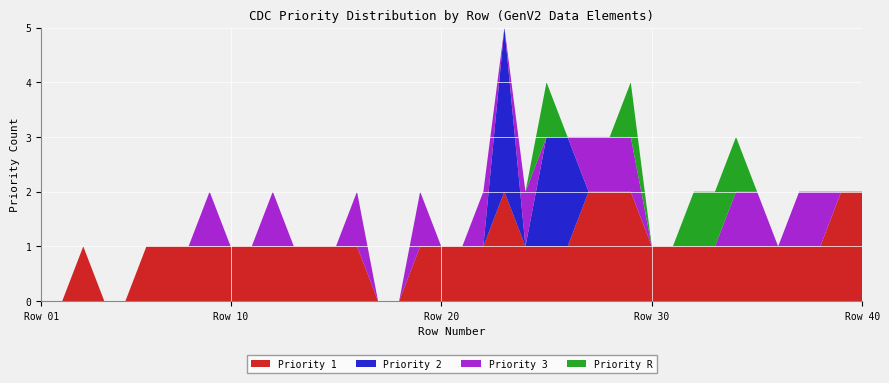

Reading left to right, list all the values displayed in this chart.

Priority 1: 1=0	2=0	3=1	4=0	5=0	6=1	7=1	8=1	9=1	10=1	11=1	12=1	13=1	14=1	15=1	16=1	17=0	18=0	19=1	20=1	21=1	22=1	23=2	24=1	25=1	26=1	27=2	28=2	29=2	30=1	31=1	32=1	33=1	34=1	35=1	36=1	37=1	38=1	39=2	40=2
Priority 2: 1=0	2=0	3=0	4=0	5=0	6=0	7=0	8=0	9=0	10=0	11=0	12=0	13=0	14=0	15=0	16=0	17=0	18=0	19=0	20=0	21=0	22=0	23=3	24=0	25=2	26=2	27=0	28=0	29=0	30=0	31=0	32=0	33=0	34=0	35=0	36=0	37=0	38=0	39=0	40=0
Priority 3: 1=0	2=0	3=0	4=0	5=0	6=0	7=0	8=0	9=1	10=0	11=0	12=1	13=0	14=0	15=0	16=1	17=0	18=0	19=1	20=0	21=0	22=1	23=0	24=1	25=0	26=0	27=1	28=1	29=1	30=0	31=0	32=0	33=0	34=1	35=1	36=0	37=1	38=1	39=0	40=0
Priority R: 1=0	2=0	3=0	4=0	5=0	6=0	7=0	8=0	9=0	10=0	11=0	12=0	13=0	14=0	15=0	16=0	17=0	18=0	19=0	20=0	21=0	22=0	23=0	24=0	25=1	26=0	27=0	28=0	29=1	30=0	31=0	32=1	33=1	34=1	35=0	36=0	37=0	38=0	39=0	40=0